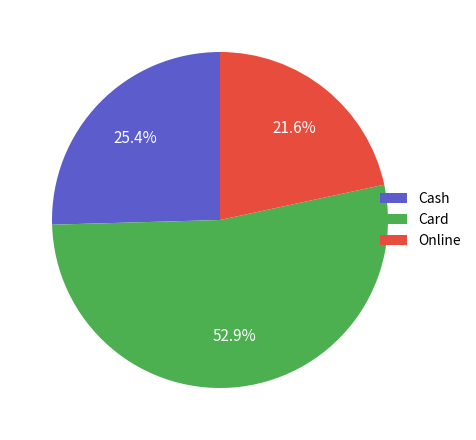

How many segments does this pie chart have?

3